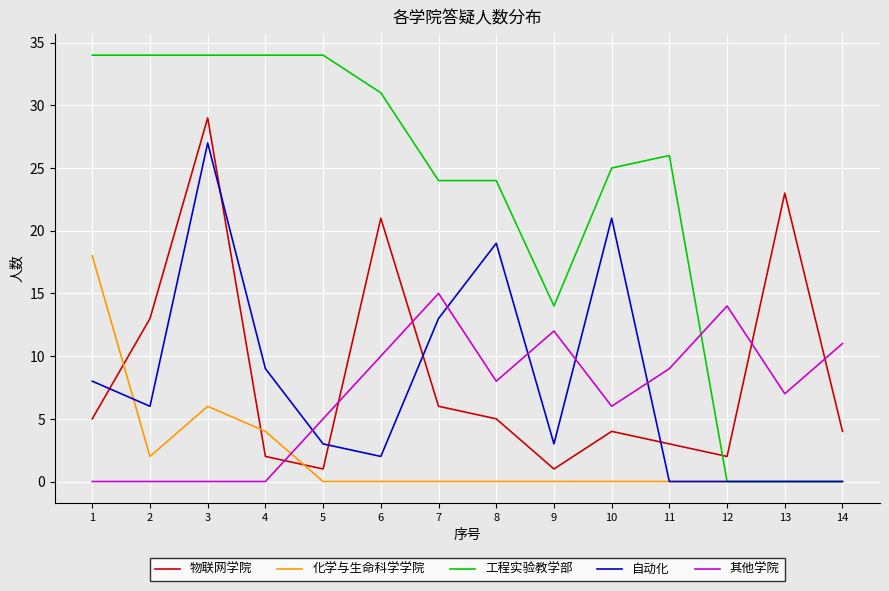

Which series has the widest spread of values?

工程实验教学部